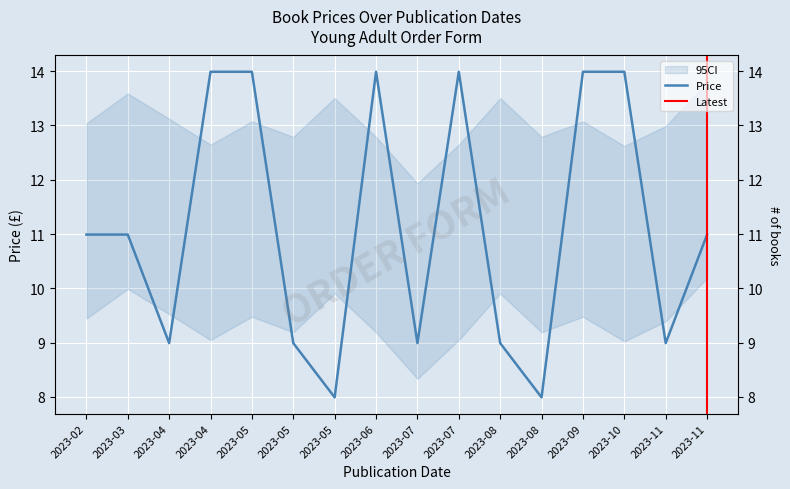

Approximately how many times larger is the value at 2023-04 compared to 2023-04?

0.6